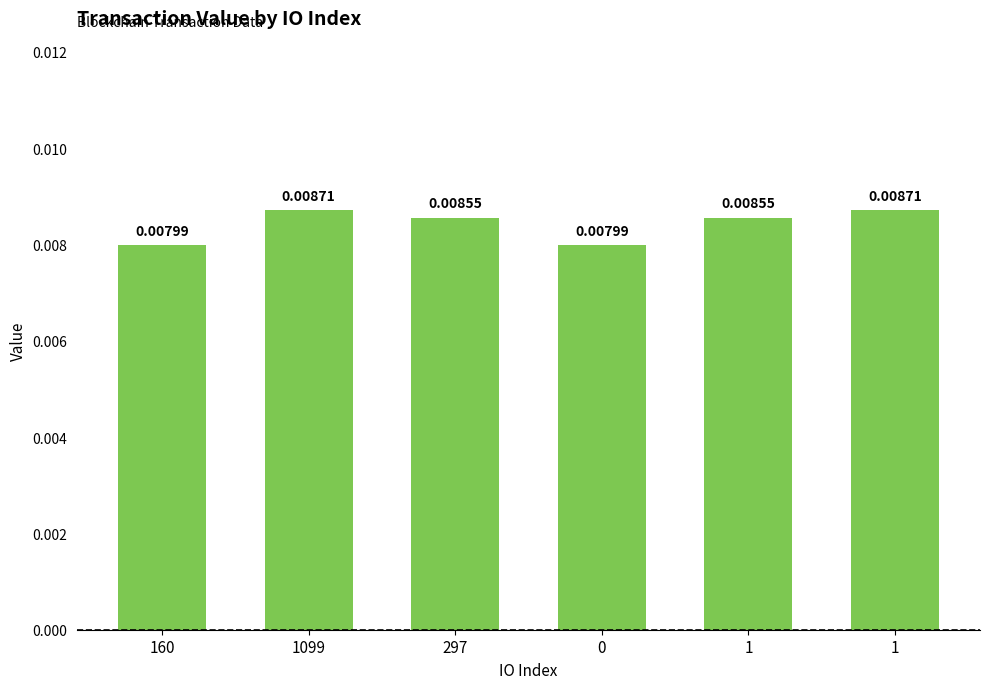

List the labels in order of value, smallest first.

160, 0, 297, 1, 1099, 1